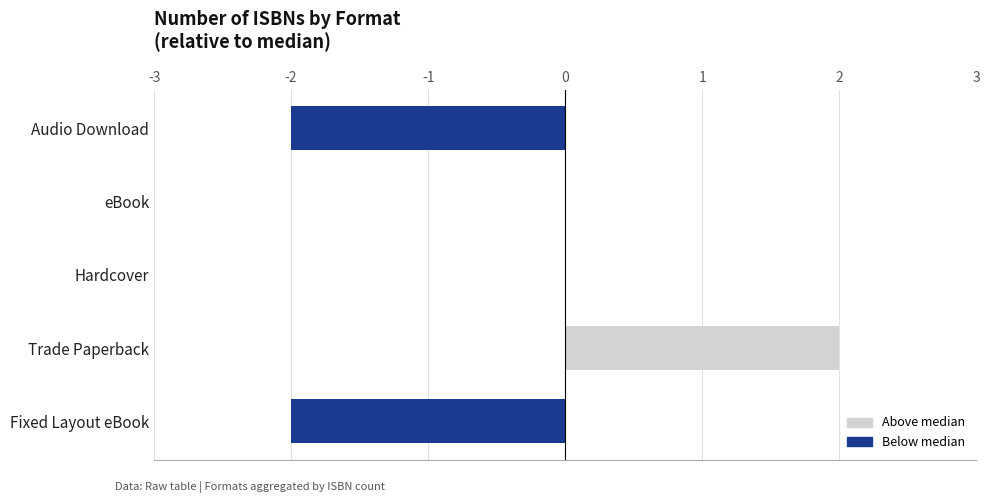

Between Audio Download and eBook, which is larger?

eBook